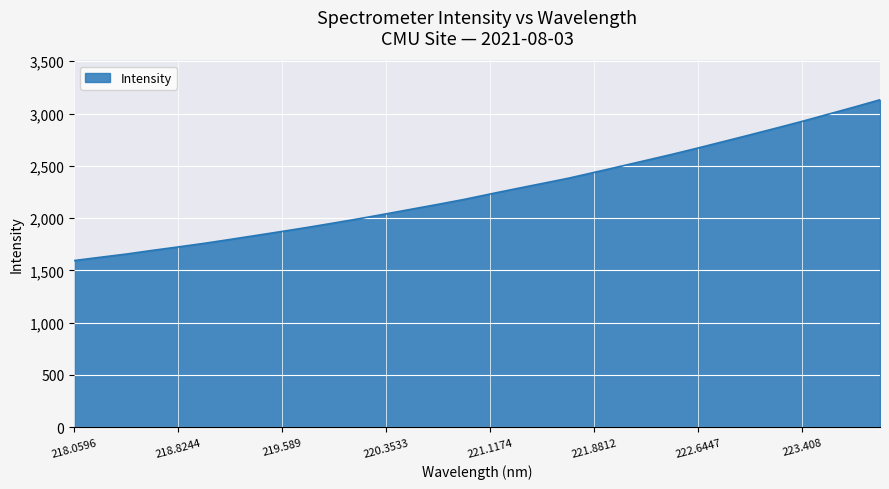

Count the number of categories in the chart.

32